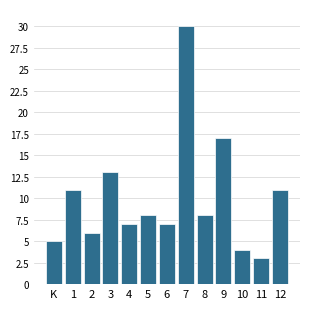

Reading right to left, what are all the values shown in this chart?

11	3	4	17	8	30	7	8	7	13	6	11	5